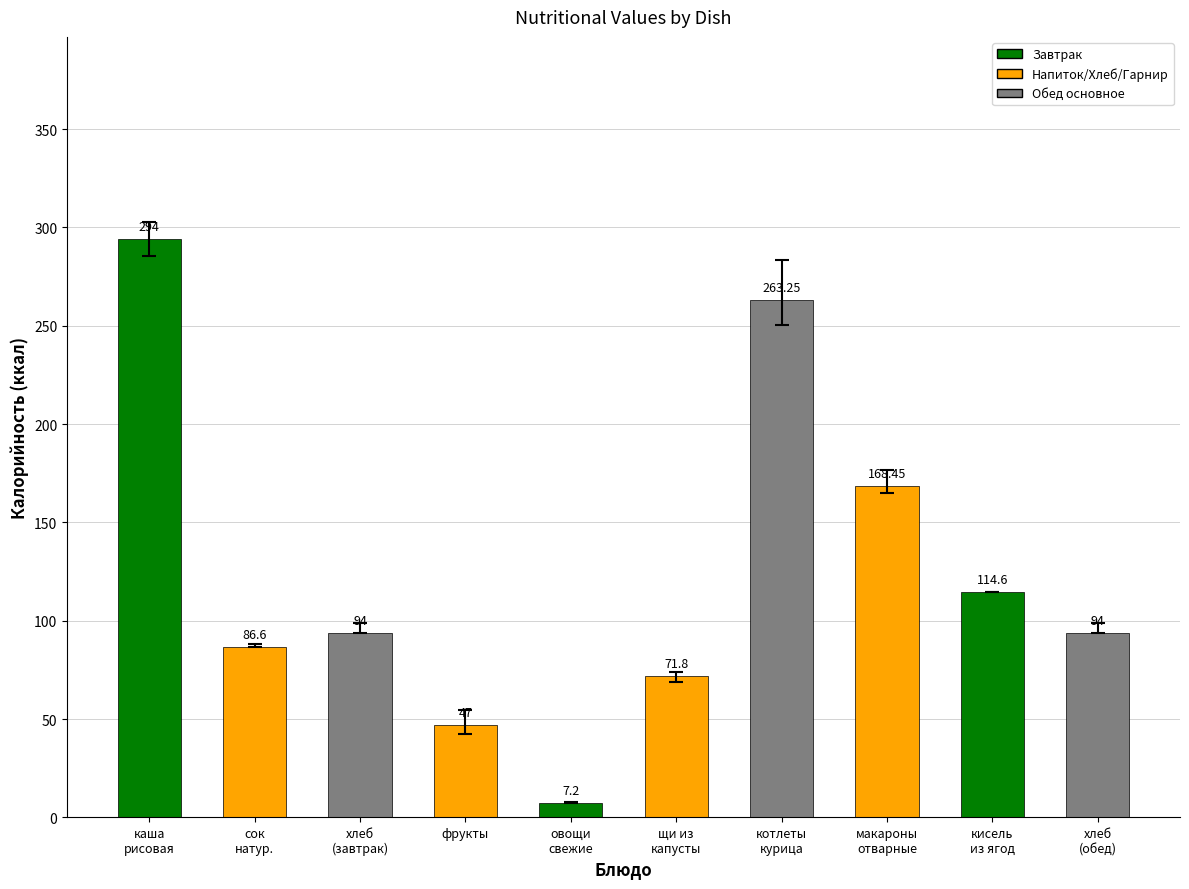

True or false: the data shows 104.2 at каша
рисовая.

False